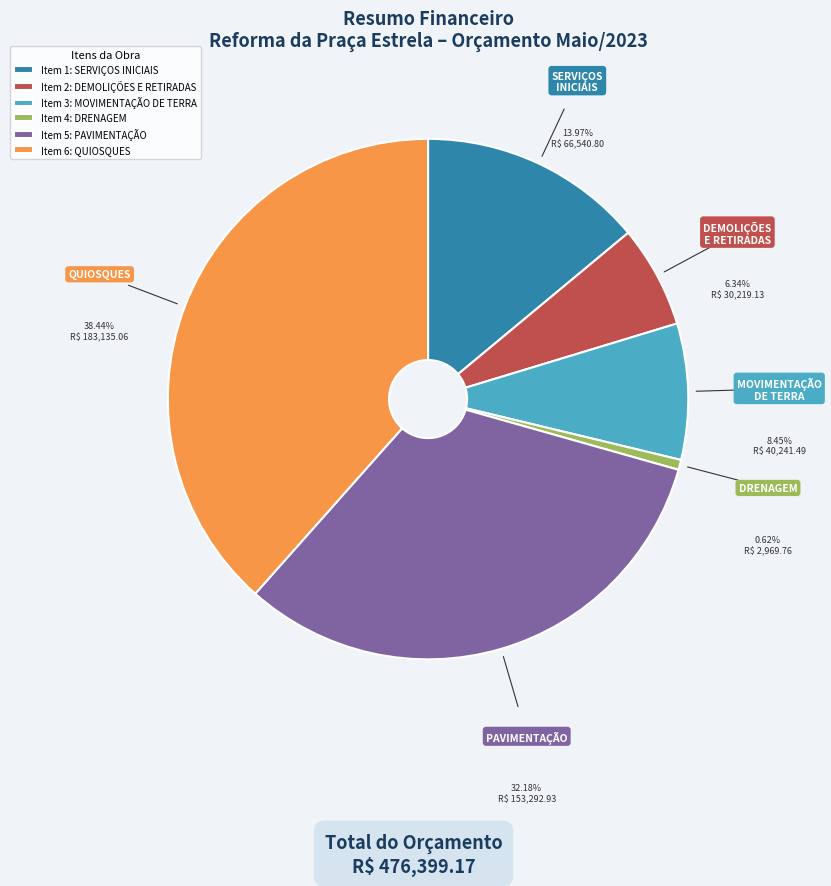

Which category has the biggest portion of the pie?

Item 6: QUIOSQUES